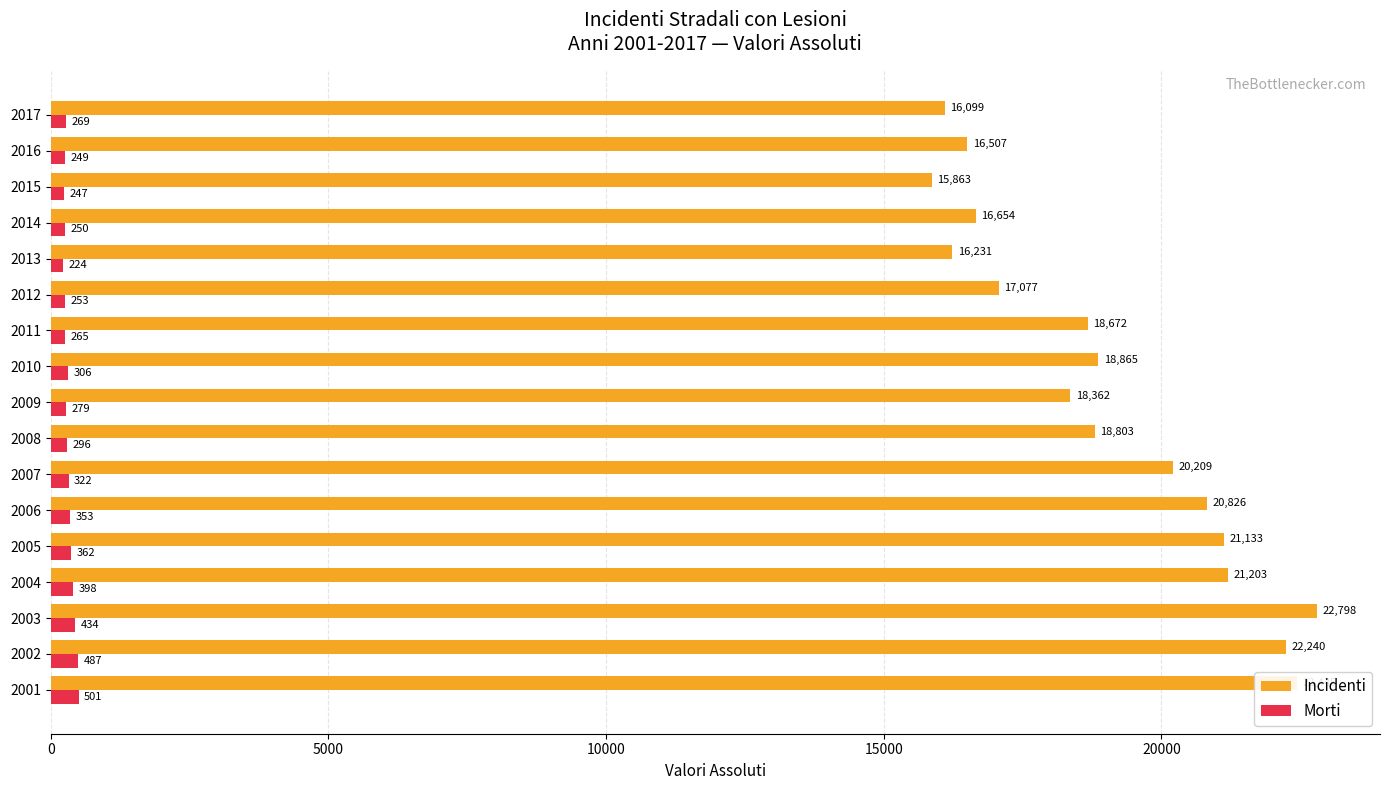

What is the sum of the Morti values at 2014 and 2015?

497